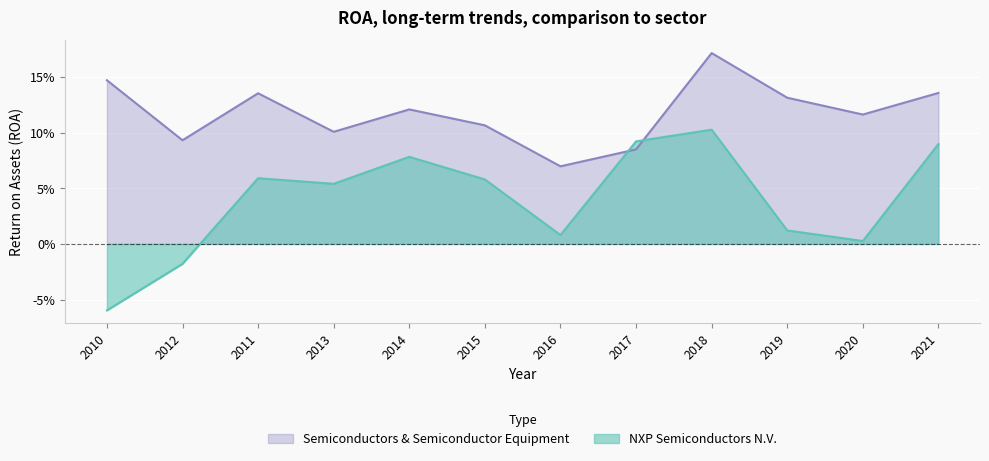

What are all the series names shown in the legend?

Semiconductors & Semiconductor Equipment, NXP Semiconductors N.V.